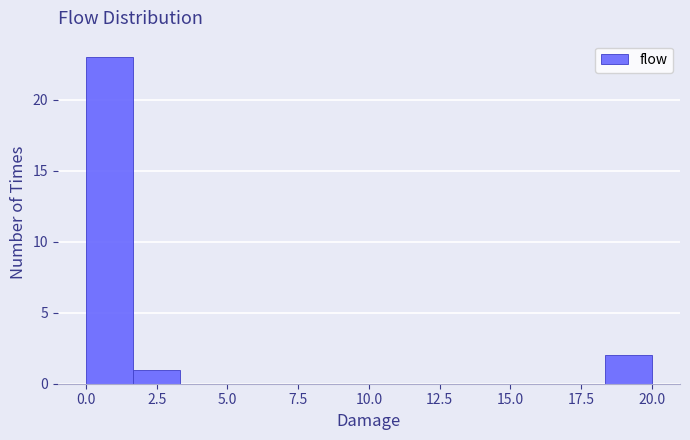

Read against the x-axis, roughly where is the centre of the tallest bar?

1.0